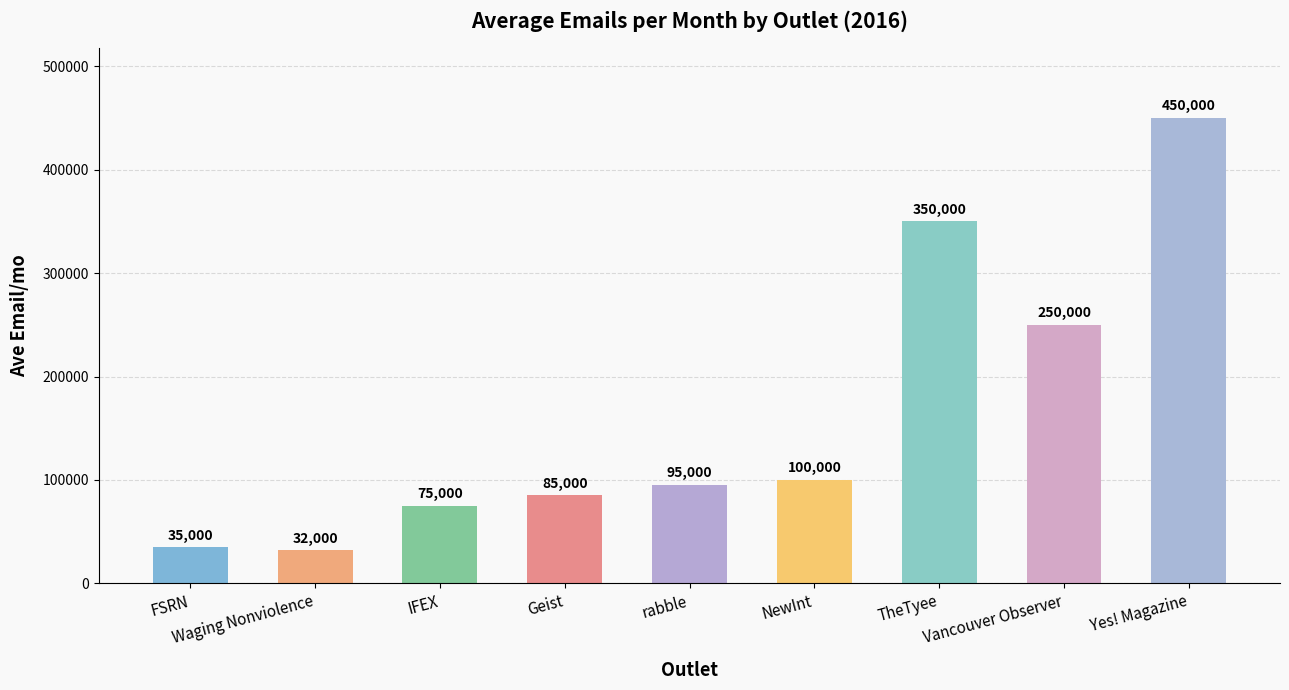

What is the difference between the values at FSRN and TheTyee?

315000